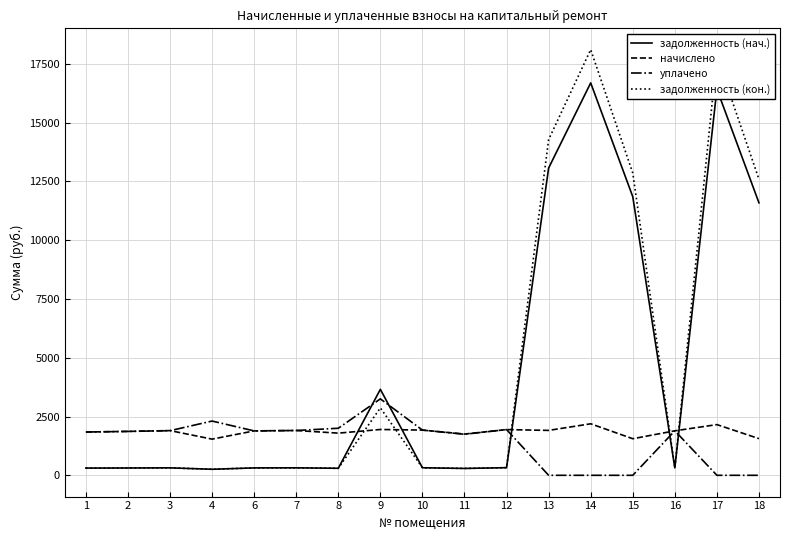

How many categories are shown in the chart?

17